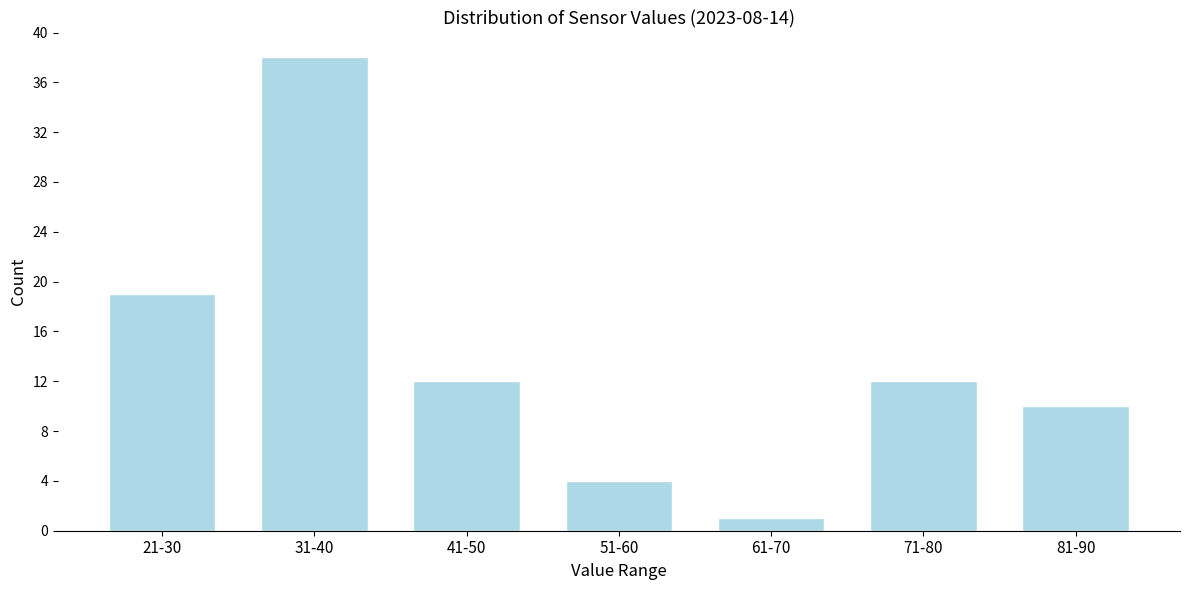

Reading right to left, list all the values displayed in this chart.

81-90=10	71-80=12	61-70=1	51-60=4	41-50=12	31-40=38	21-30=19